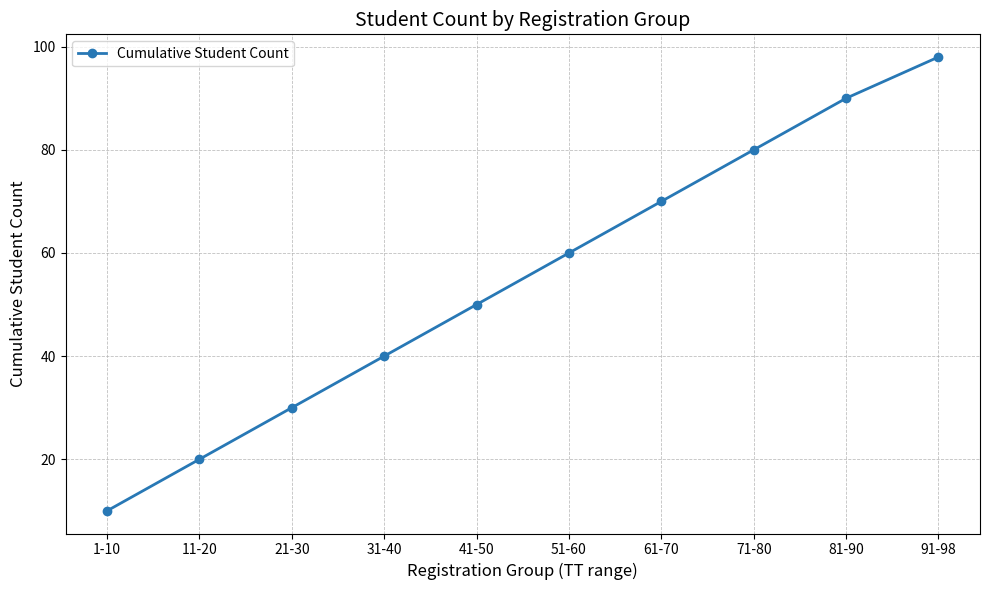

Where is the data nearest to the value 54?

41-50